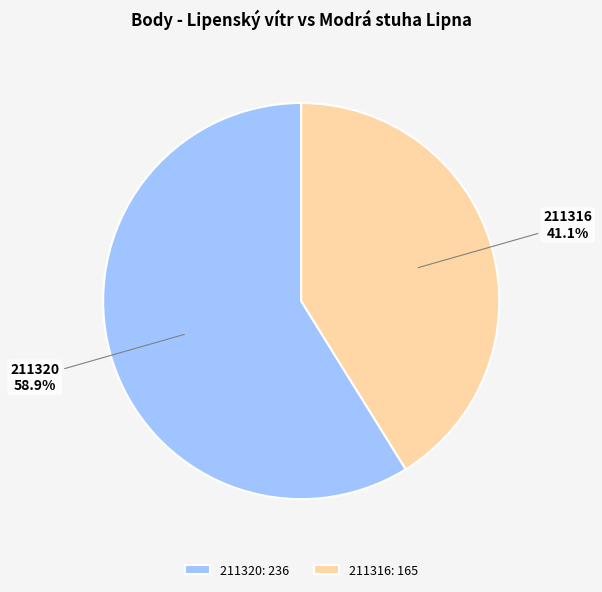

To the nearest percent, what portion does 211320 represent?

59%